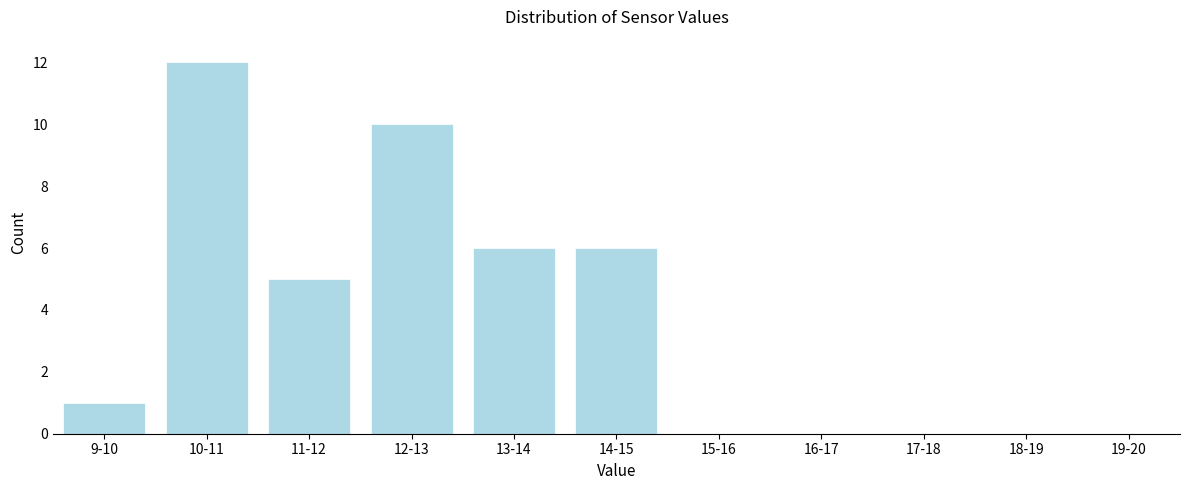

Reading left to right, extract all data points from this chart.

9-10=1	10-11=12	11-12=5	12-13=10	13-14=6	14-15=6	15-16=0	16-17=0	17-18=0	18-19=0	19-20=0